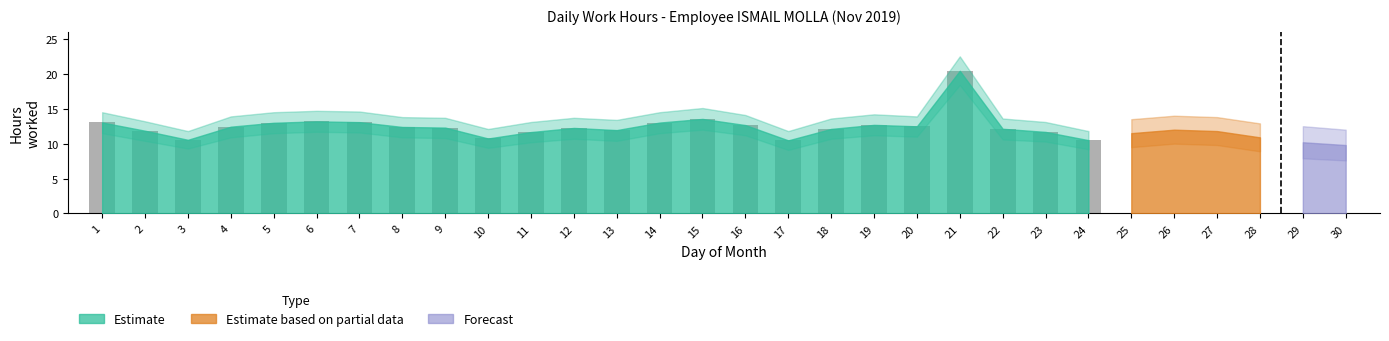

What is the maximum value shown in the chart?

20.4